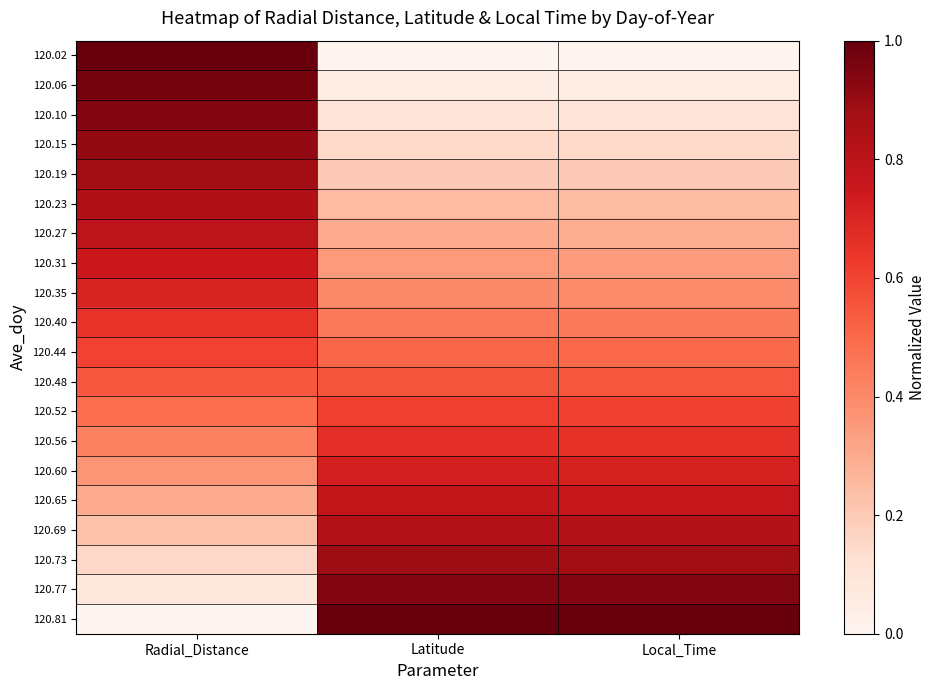

Count the number of categories in the chart.

3